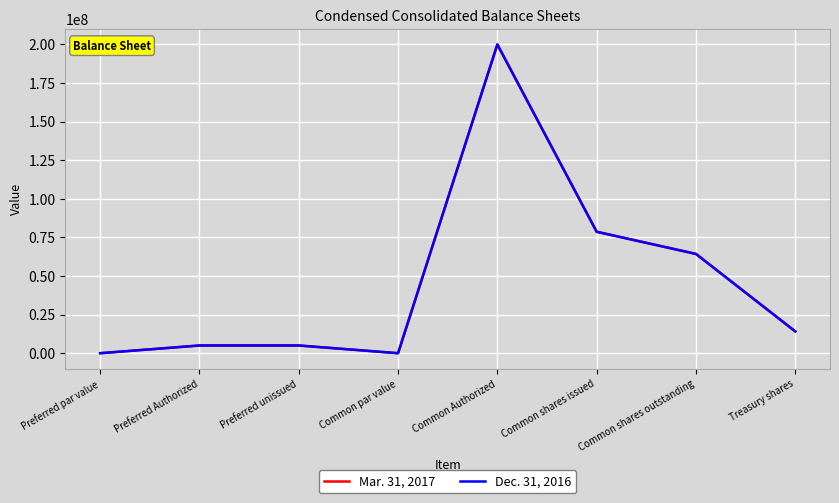

Does the chart have visible grid lines?

Yes